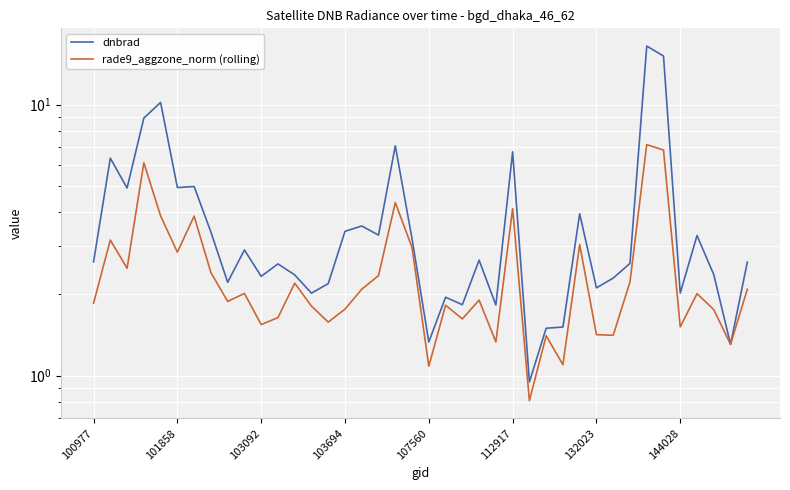

At which category does the chart reach its minimum across all series?

26